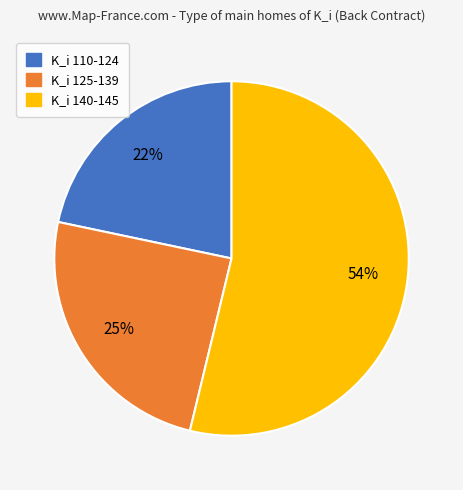

To the nearest percent, what portion does K_i 110-124 represent?

22%